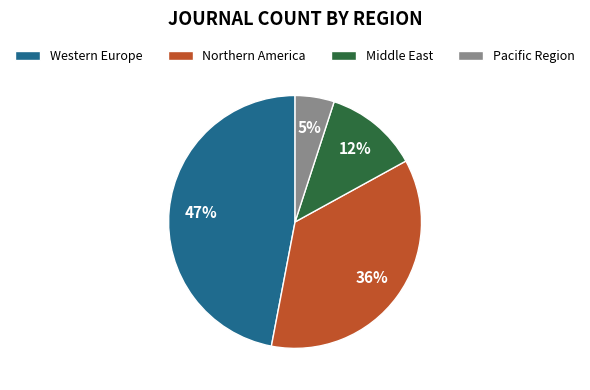

To the nearest percent, what percentage of the pie is Northern America?

36%